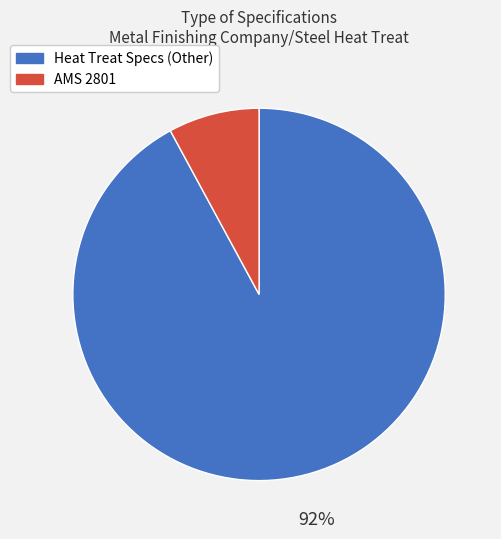

To the nearest percent, what percentage of the pie is AMS 2801?

8%